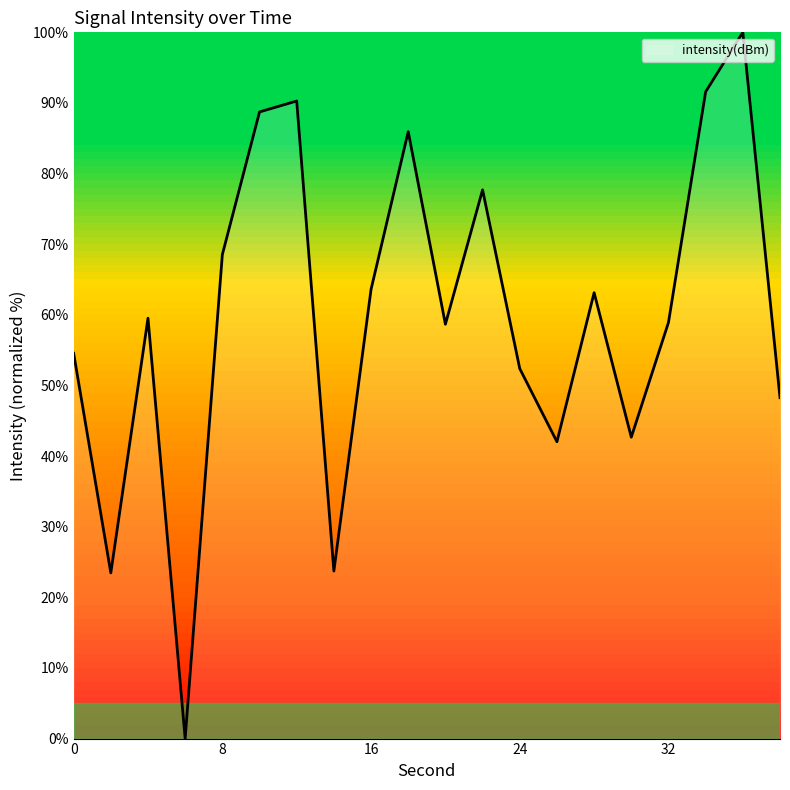

What is the difference between the maximum and minimum values?

100.0